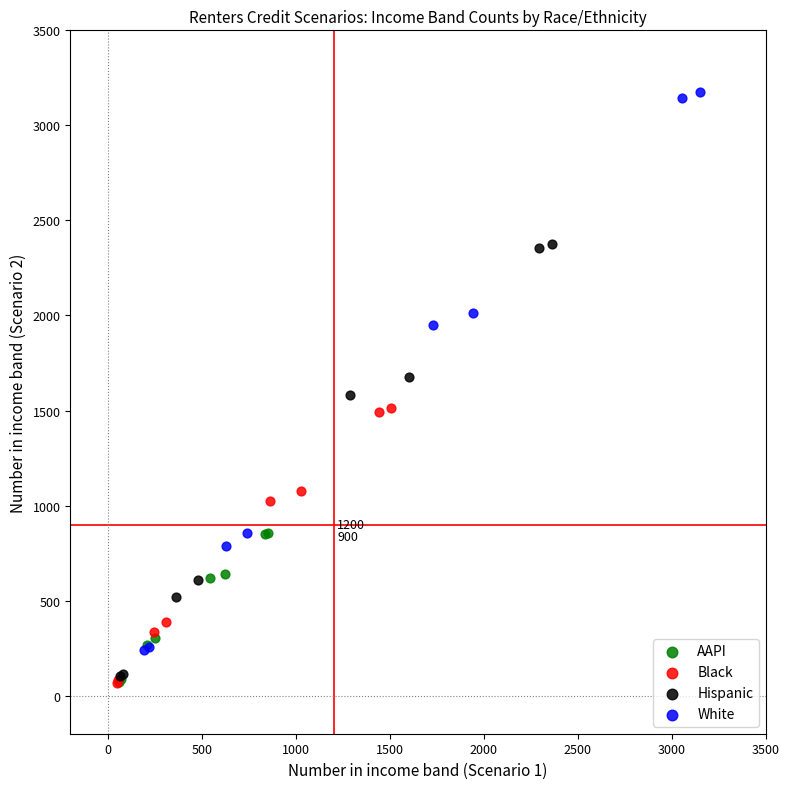

Which series contains the highest Y value?

White